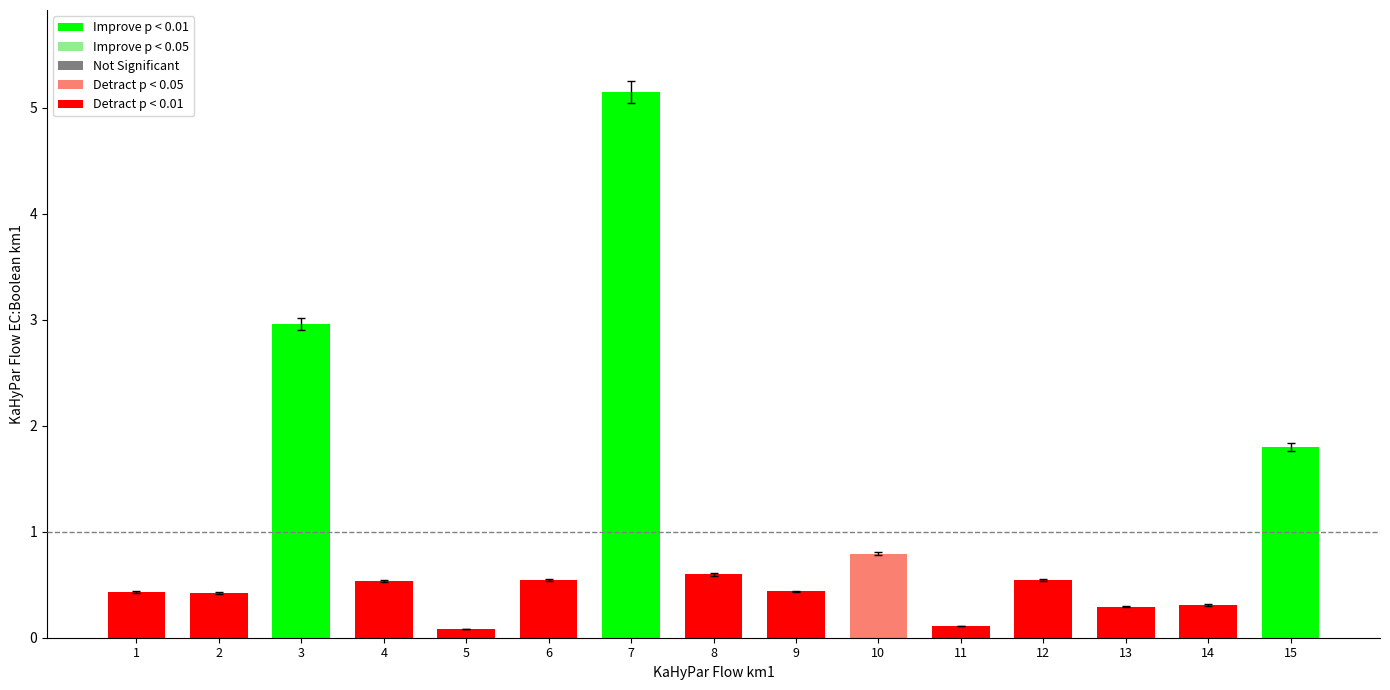

Which label corresponds to the largest value in the chart?

7